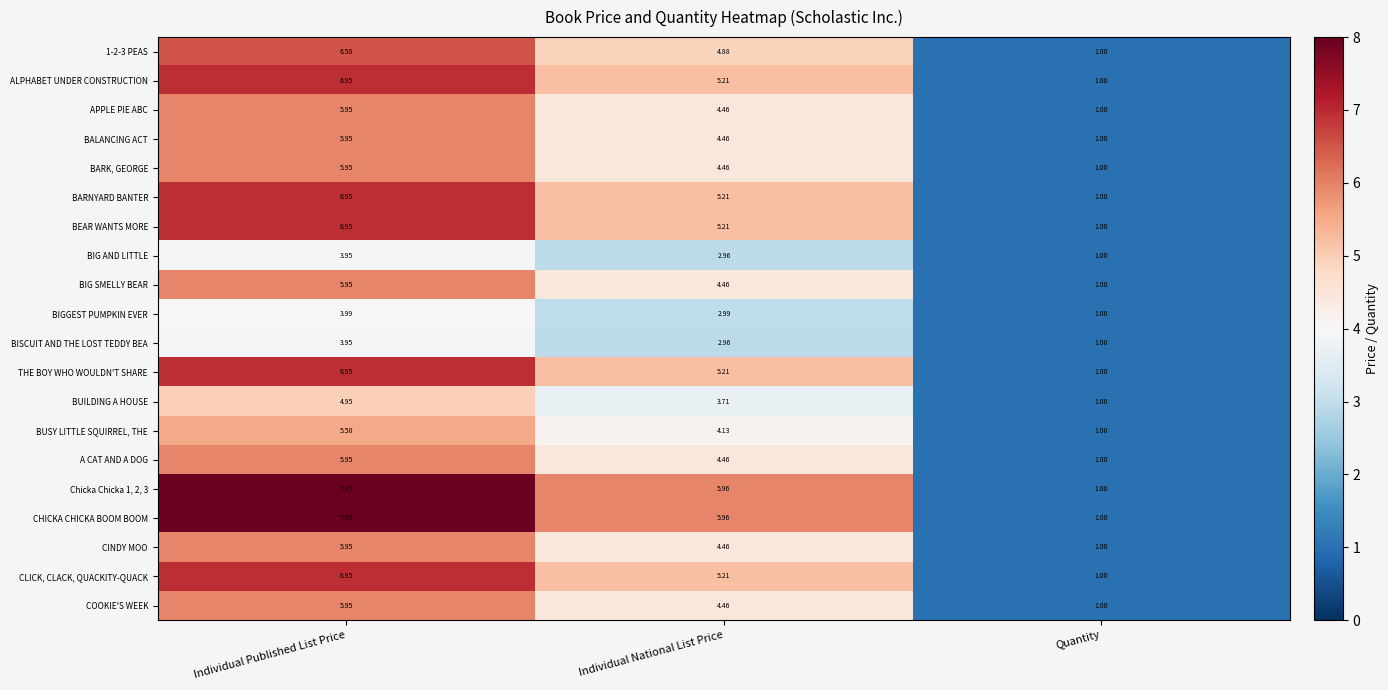

Rank the categories by BIGGEST PUMPKIN EVER value from highest to lowest.

Individual Published List Price, Individual National List Price, Quantity